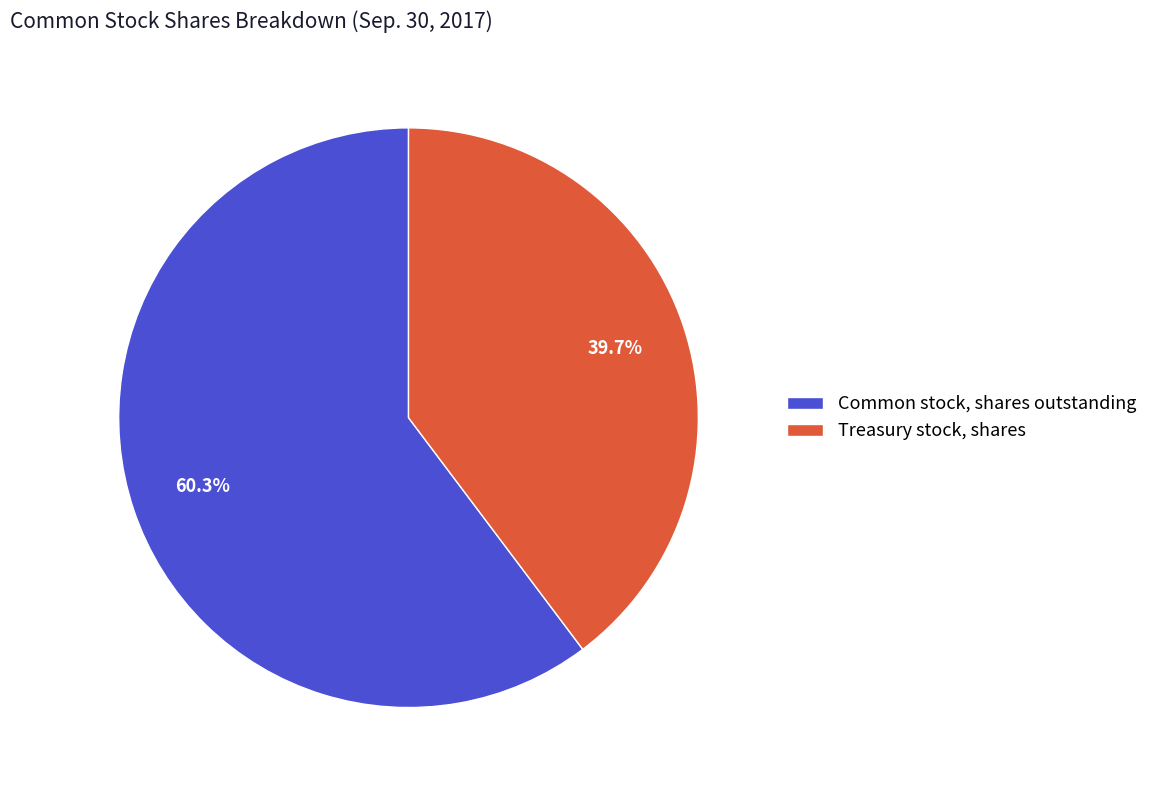

How many segments does this pie chart have?

2